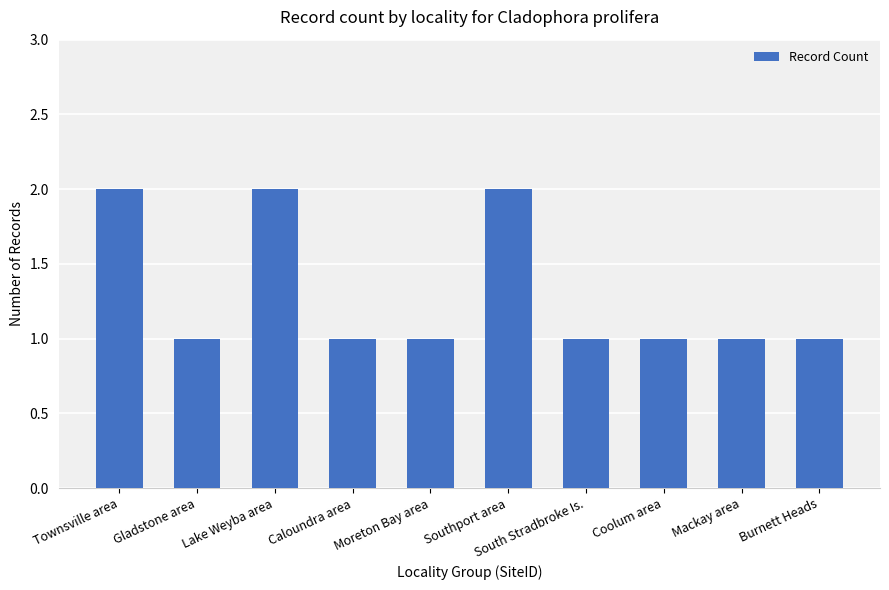

What is the label of the 2nd bar from the left?

Gladstone area